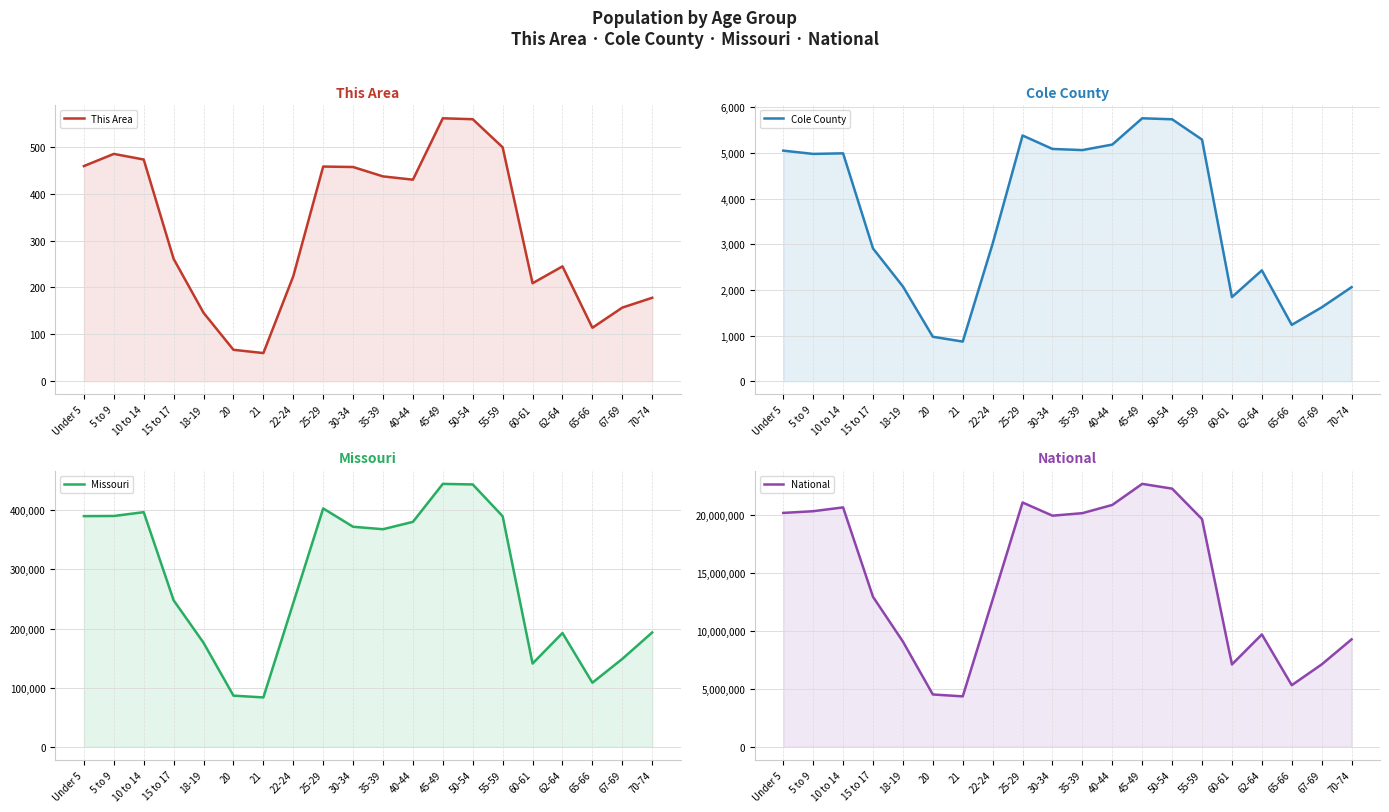

At which category does Missouri reach its first local peak?

10 to 14